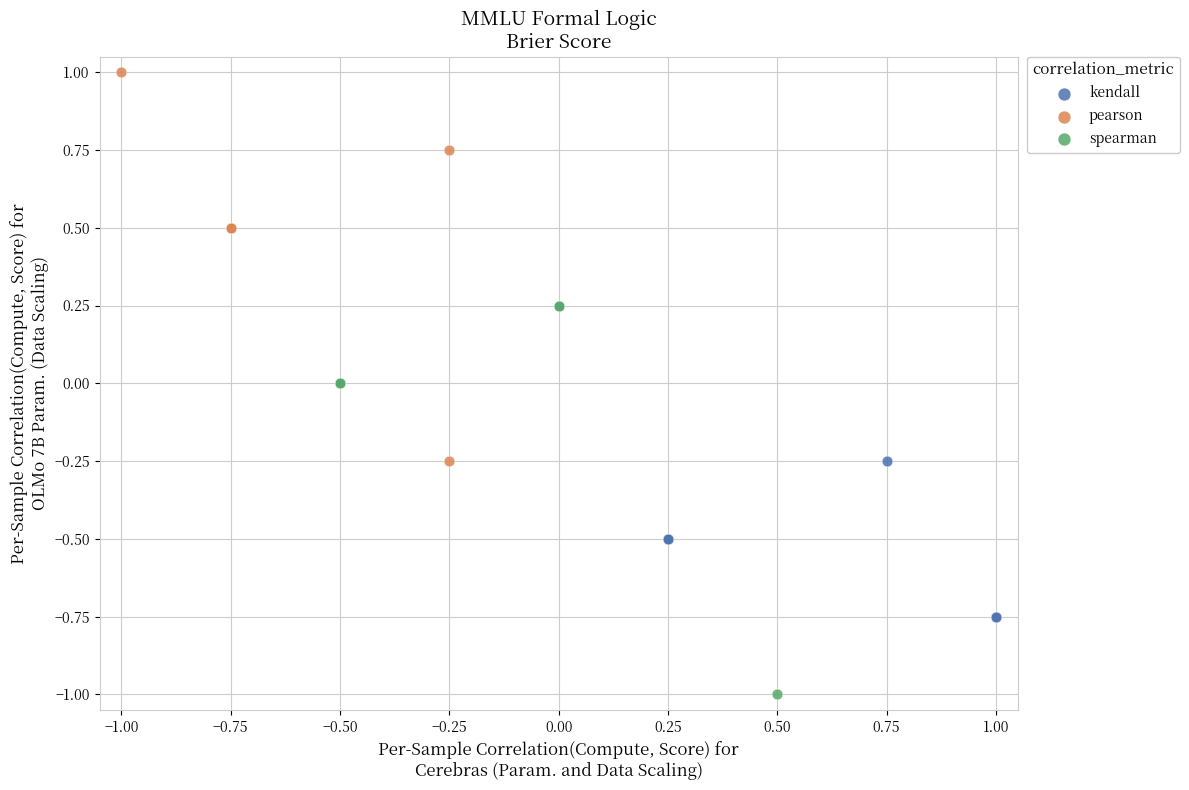

Which series reaches the maximum Y coordinate?

pearson